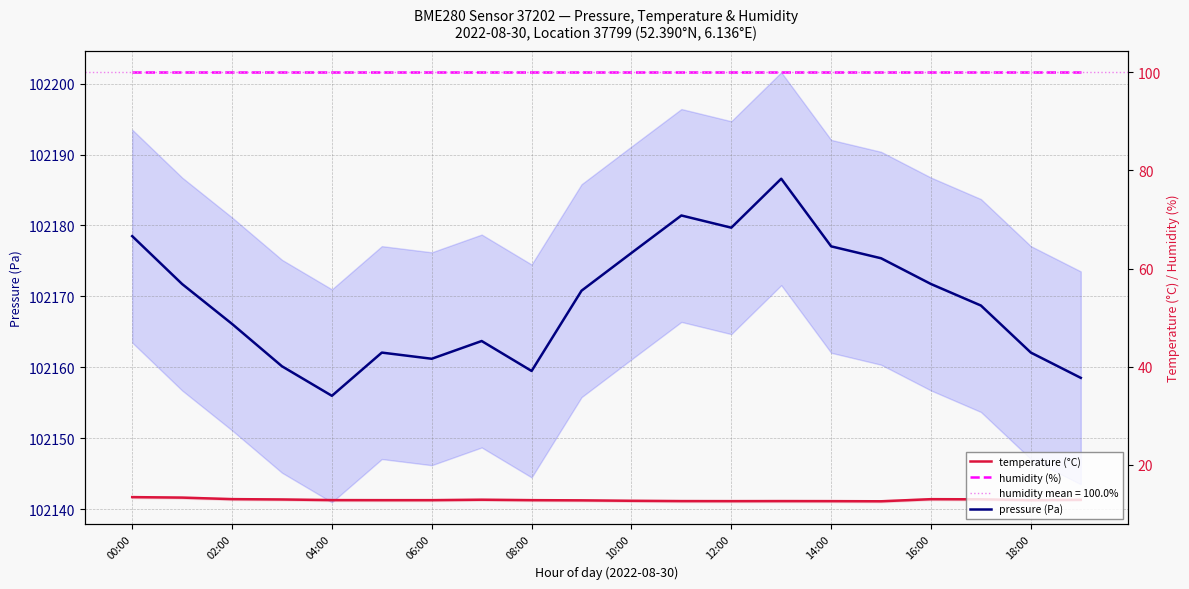

What are all the series names shown in the legend?

pressure (Pa), temperature (°C), humidity (%)